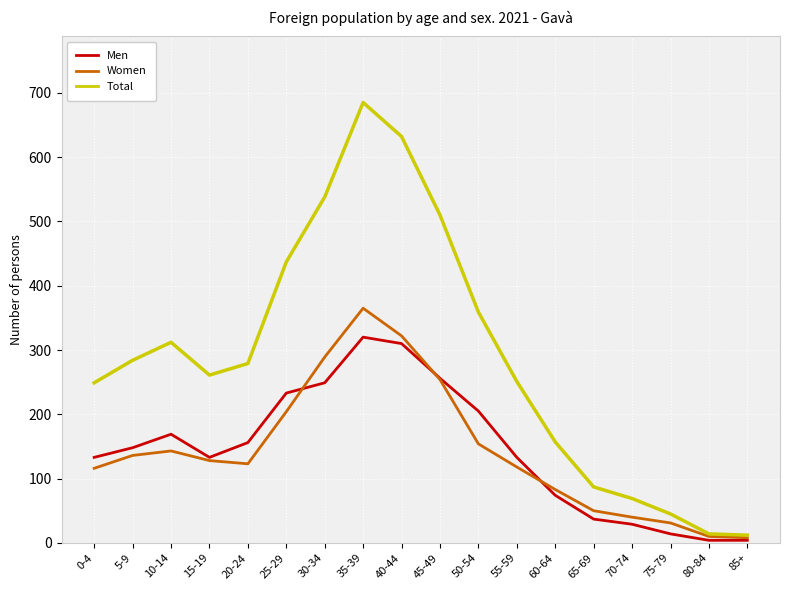

How many lines are shown in the chart?

3